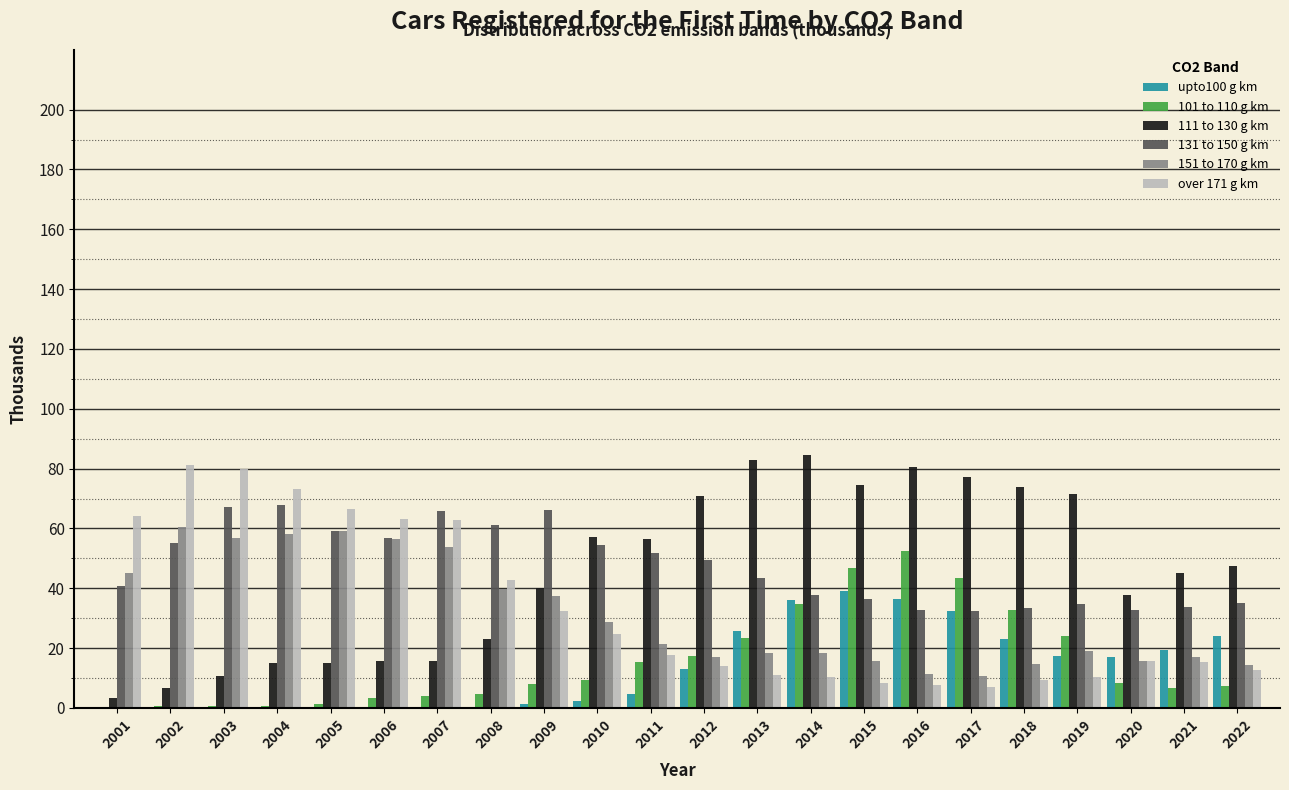

What is the sum of all over 171 g km values?

730.0